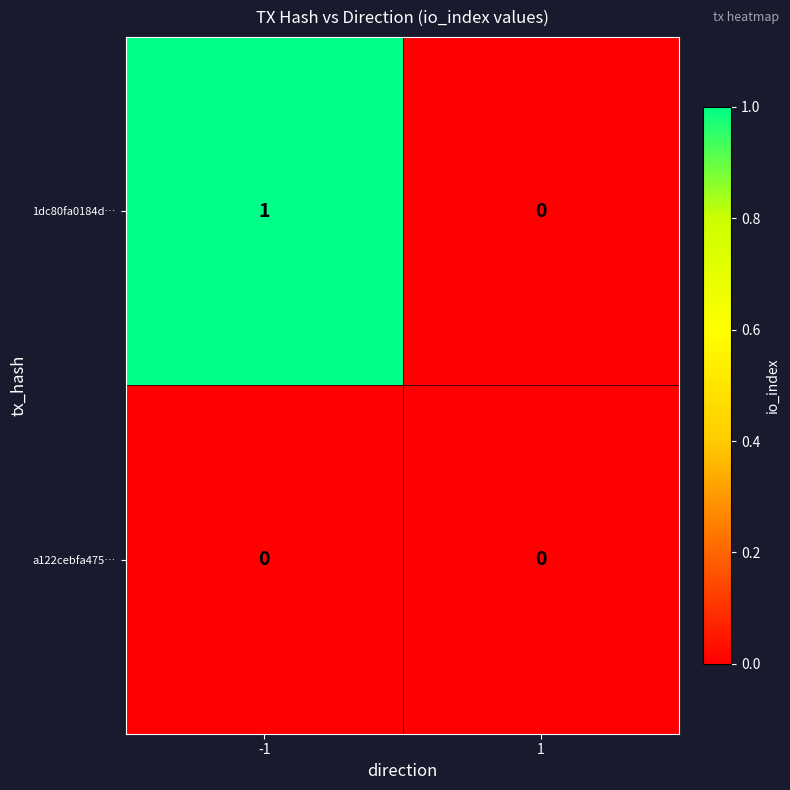

Is it true that 1dc80fa0184d… equals 0 at 1?

True